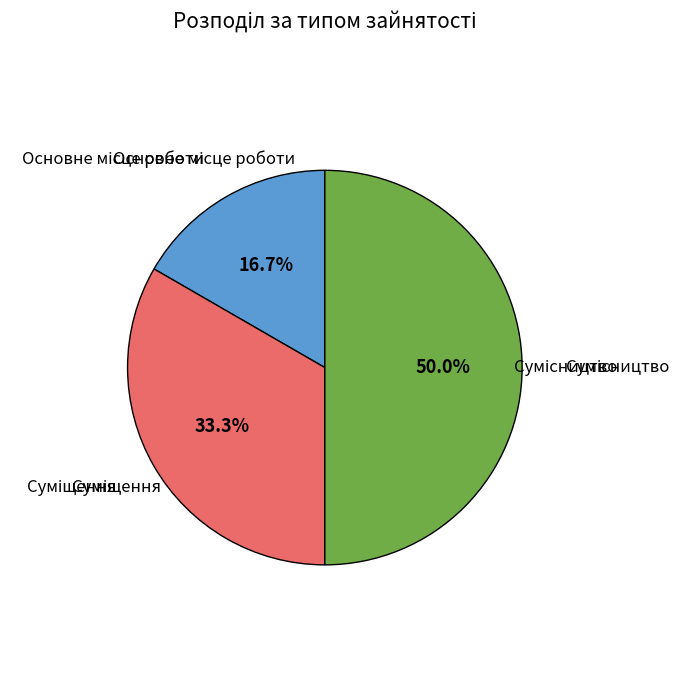

How many slices are in this pie chart?

3